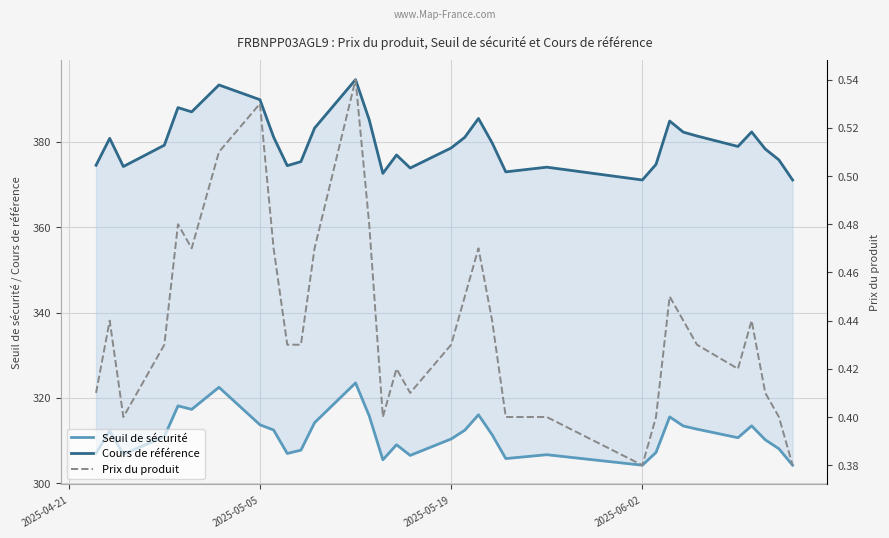

Is this an area chart (filled region under the line)?

No